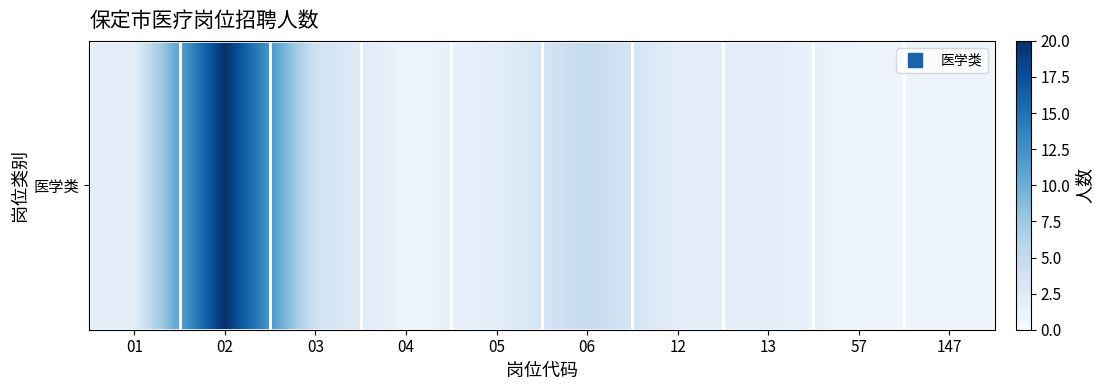

The chart shows a value of 0 at 57. True or false?

False